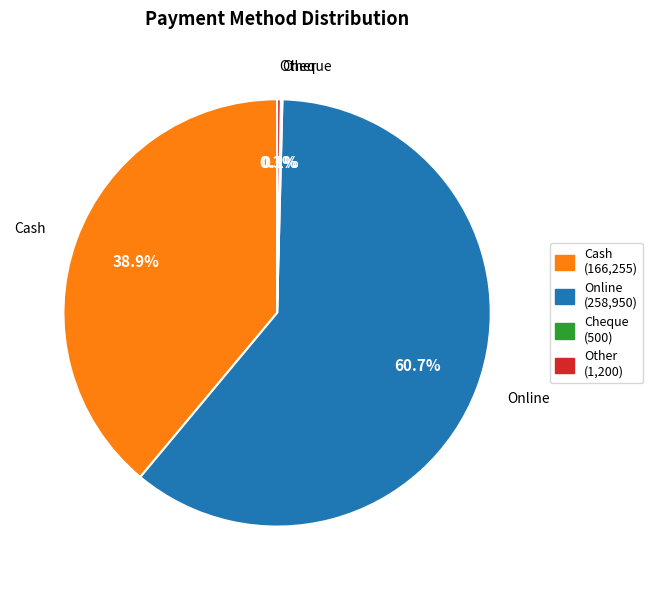

Is there any slice that represents more than half of the pie?

Yes